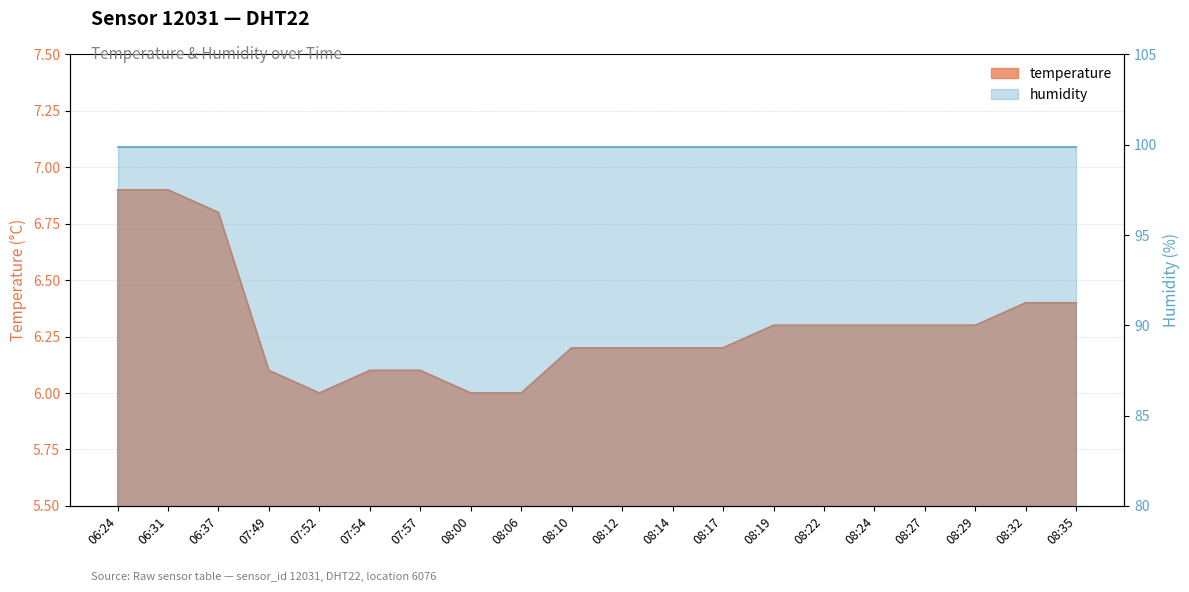

Which category has the lowest value across all series?

07:52